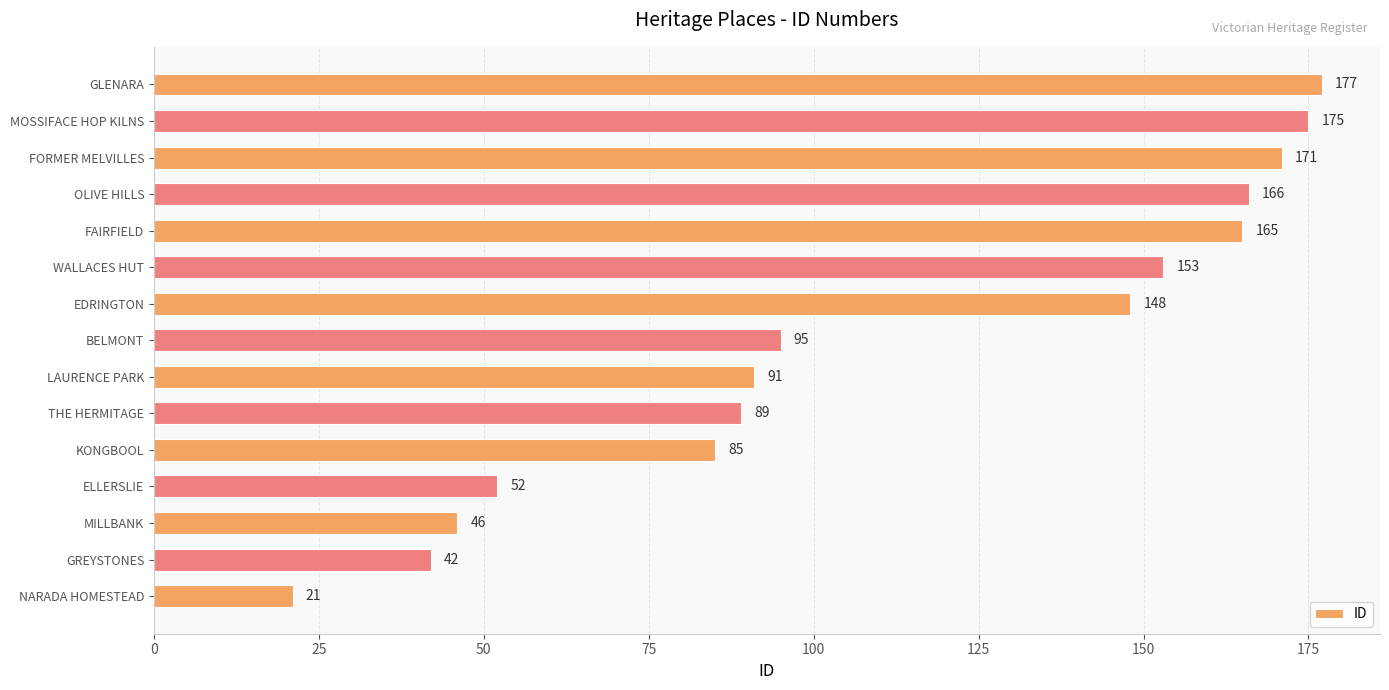

Rank the categories by value from highest to lowest.

GLENARA, MOSSIFACE HOP KILNS, FORMER MELVILLES, OLIVE HILLS, FAIRFIELD, WALLACES HUT, EDRINGTON, BELMONT, LAURENCE PARK, THE HERMITAGE, KONGBOOL, ELLERSLIE, MILLBANK, GREYSTONES, NARADA HOMESTEAD